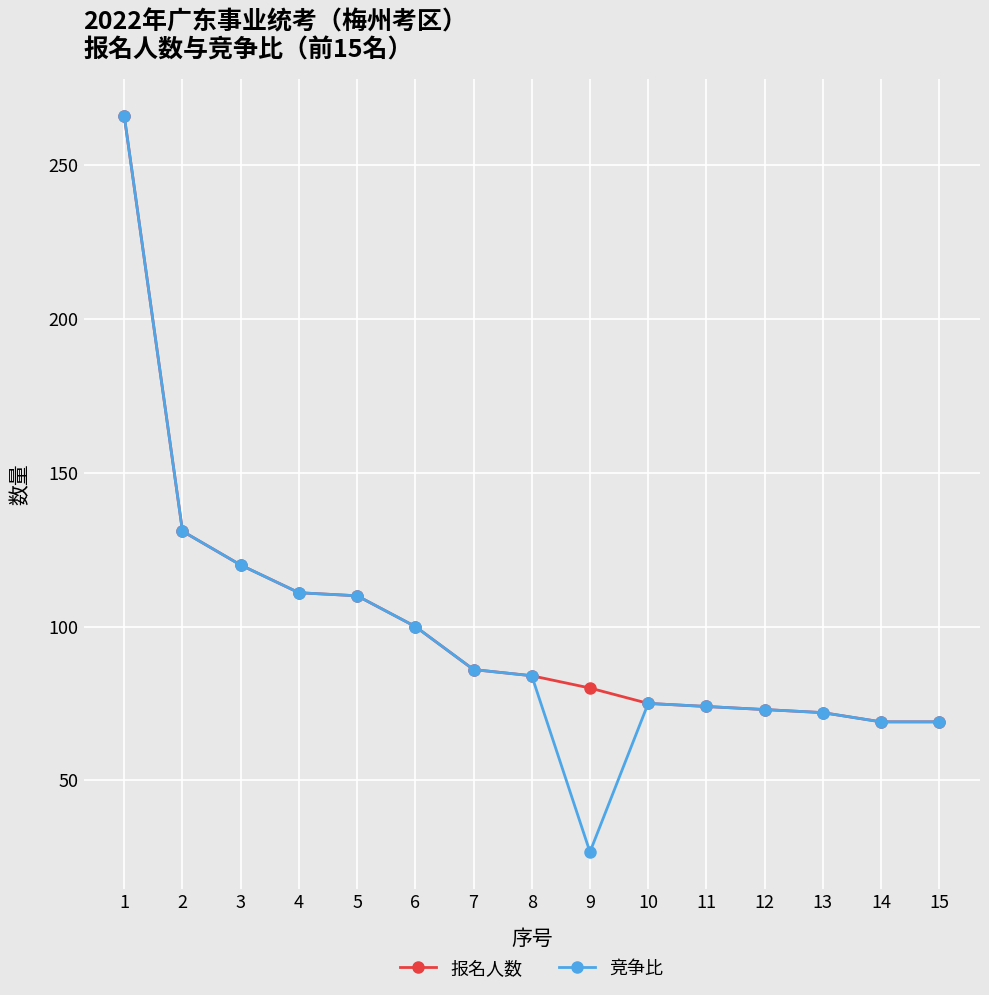

What is the smallest value displayed?

26.7